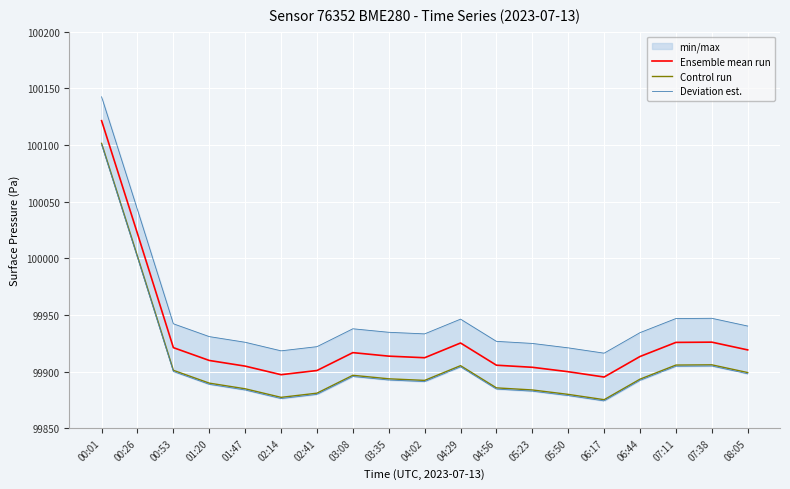

At which label does Ensemble mean run first exceed 99913?

00:01